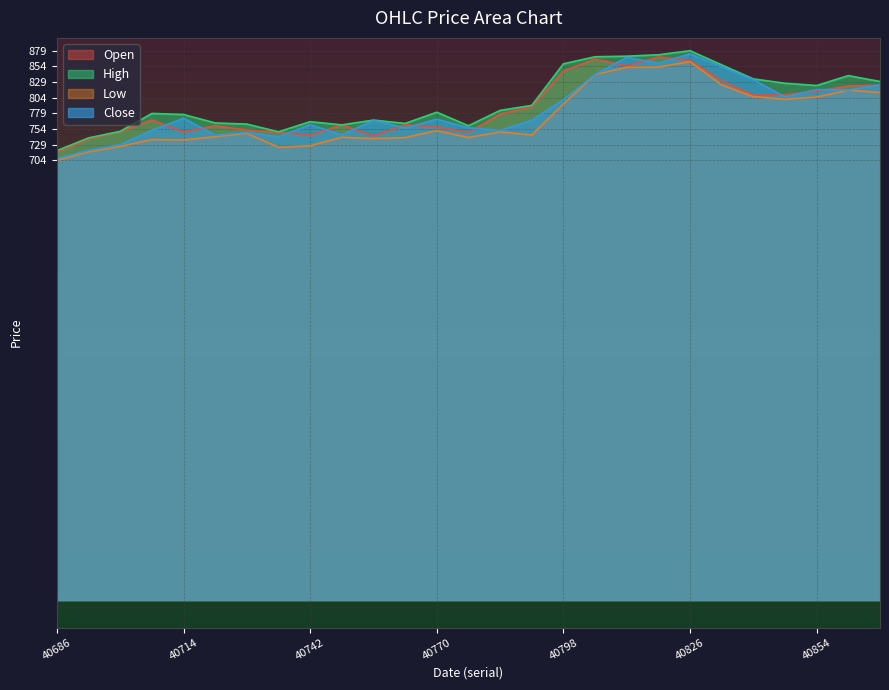

True or false: Close and Low cross at least once.

False